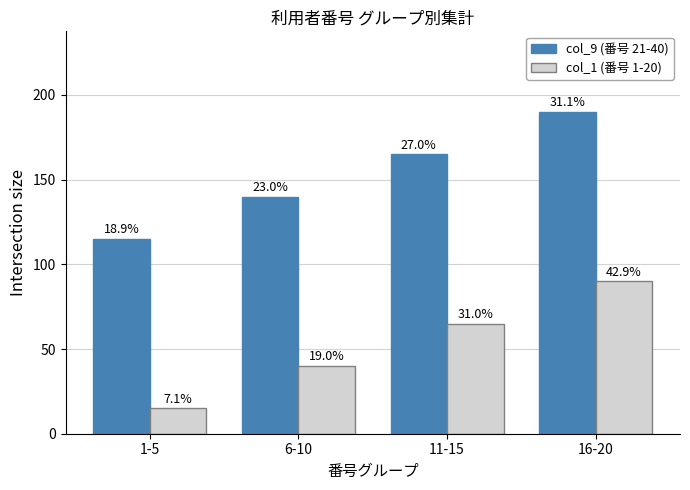

List the series in order of their peak value, lowest first.

col_1 (番号 1-20), col_9 (番号 21-40)